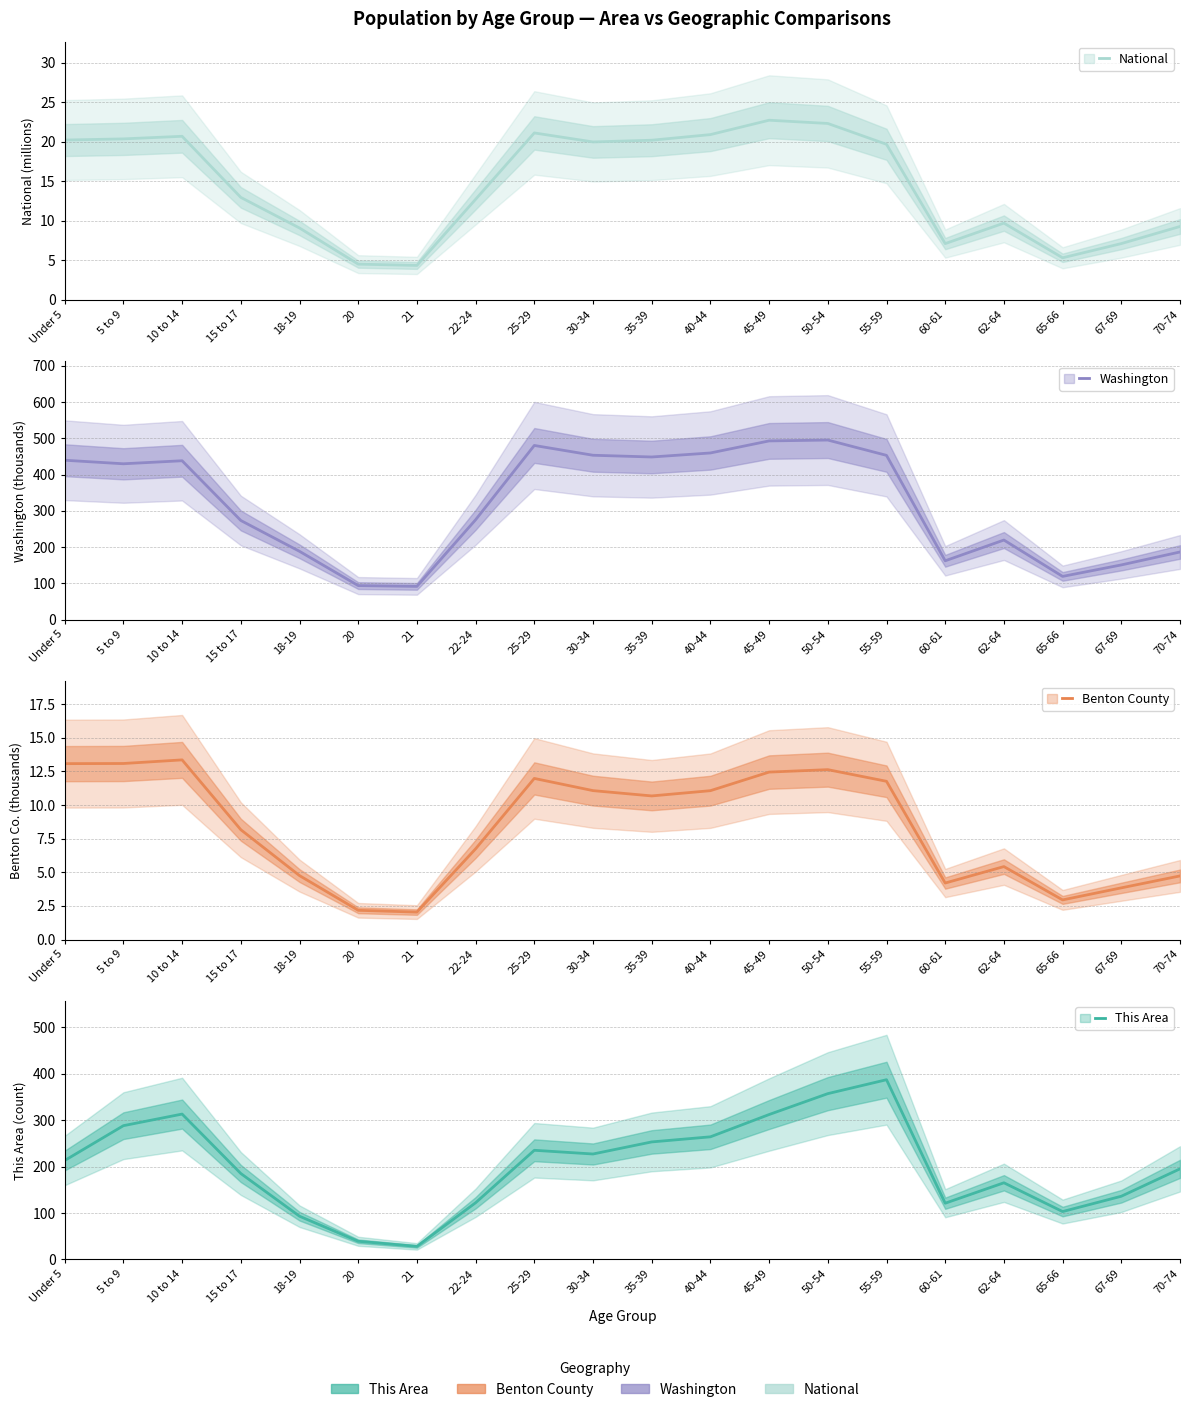

The value of Washington at 5 to 9 is 571.0. True or false?

False